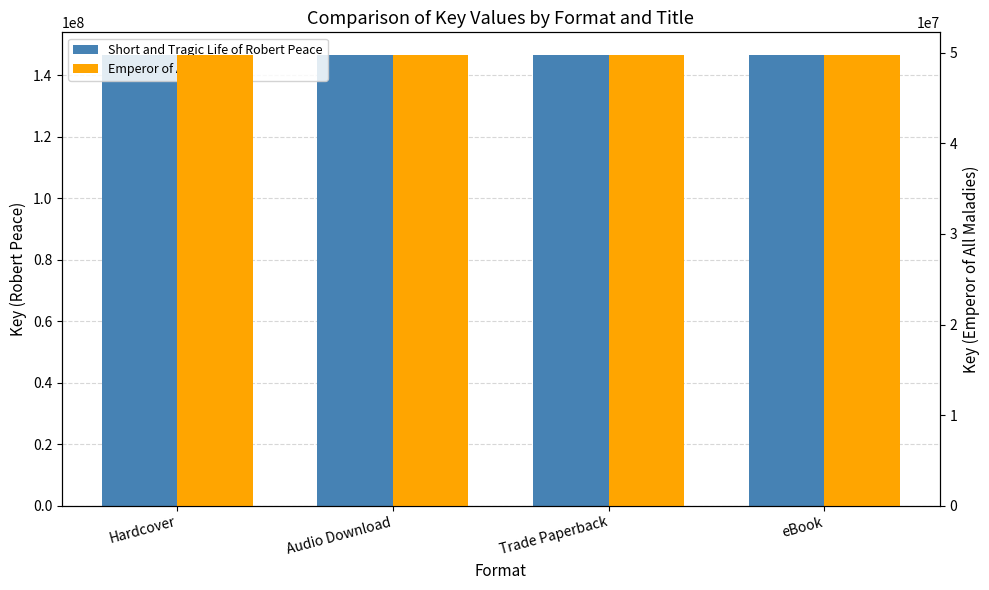

At which category is the sum across all series the highest?

Hardcover